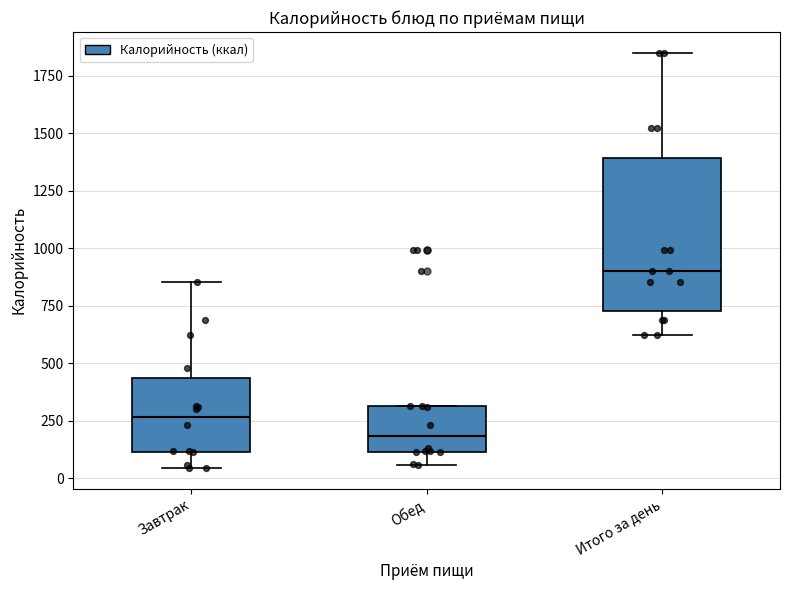

Reading left to right, read every box against the y-axis: the position of its median line, the range the box covers, and the ends of its whiskers. The values are not printed on the chart, so give them approximately, as read against the axis.

Завтрак: median 250, box 100 to 450, whiskers 50 to 850
Обед: median 200, box 100 to 300, whiskers 50 to 300
Итого за день: median 900, box 750 to 1400, whiskers 600 to 1850